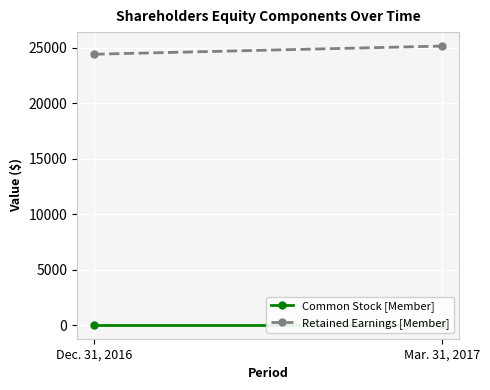

What is the sum of all Retained Earnings [Member] values?

49579